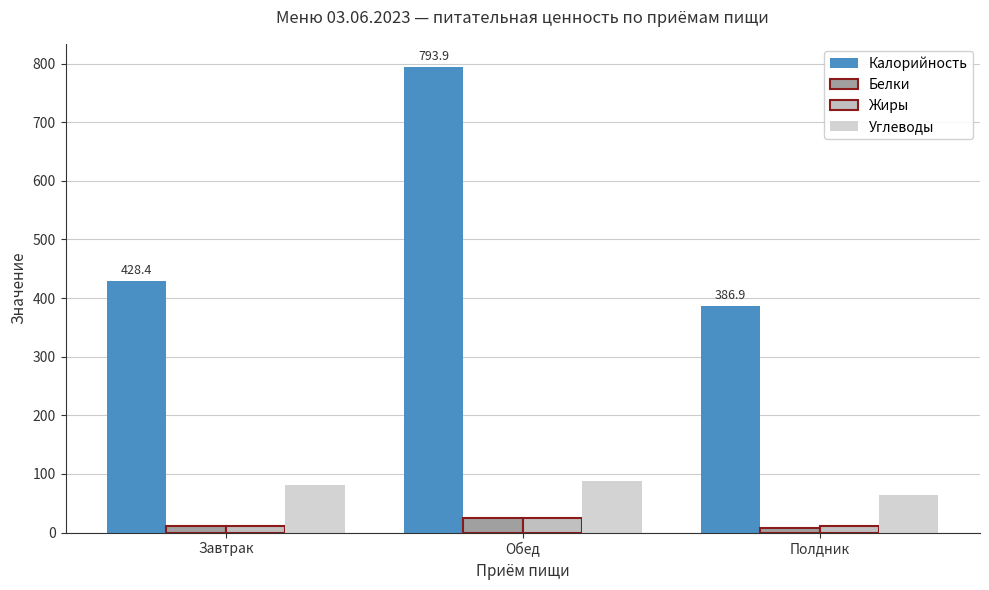

Between Завтрак and Обед, which series saw the biggest shift?

Калорийность